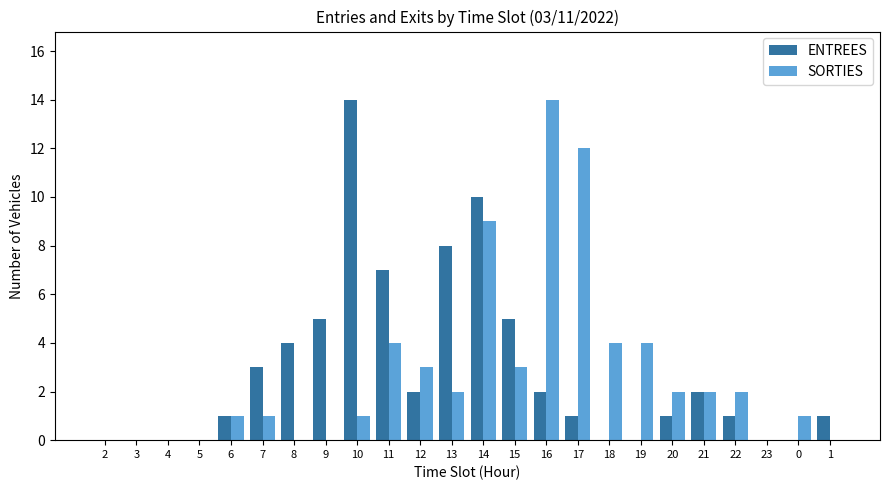

How many data points does each series have?

24